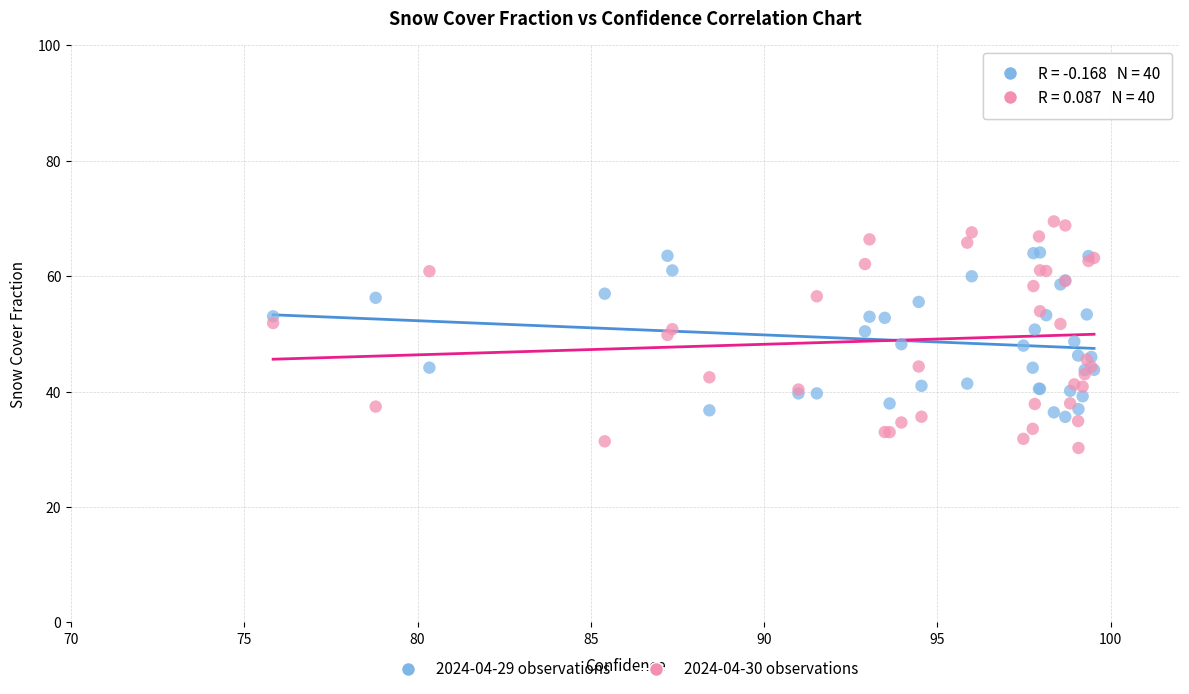

Which series contains the highest Y value?

2024-04-30 observations